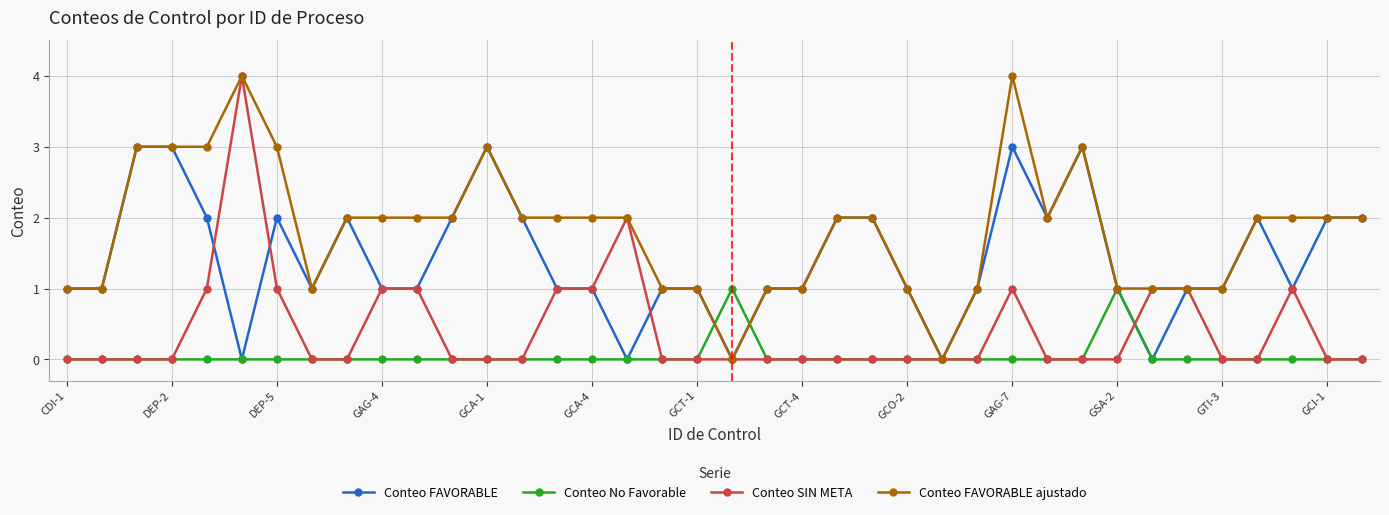

What is the value of the Conteo FAVORABLE ajustado point at the 19th from the left?

1